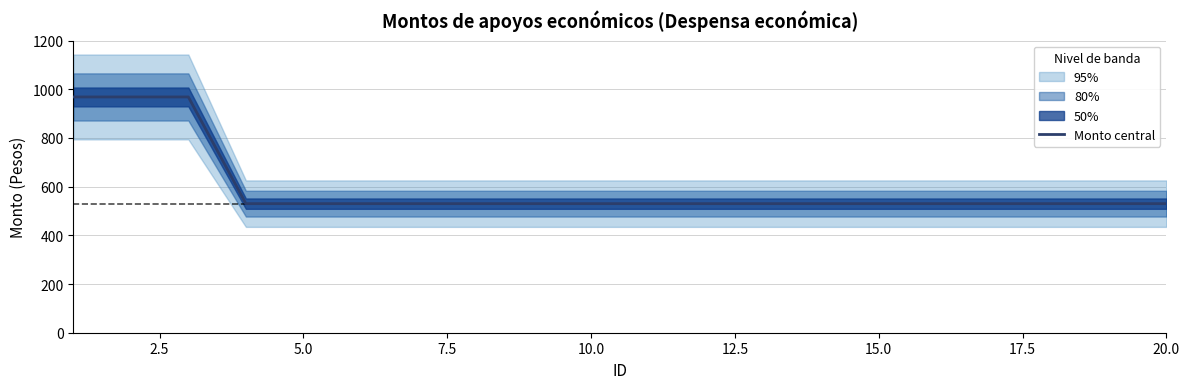

True or false: the data has more than 2 interior local peaks.

False